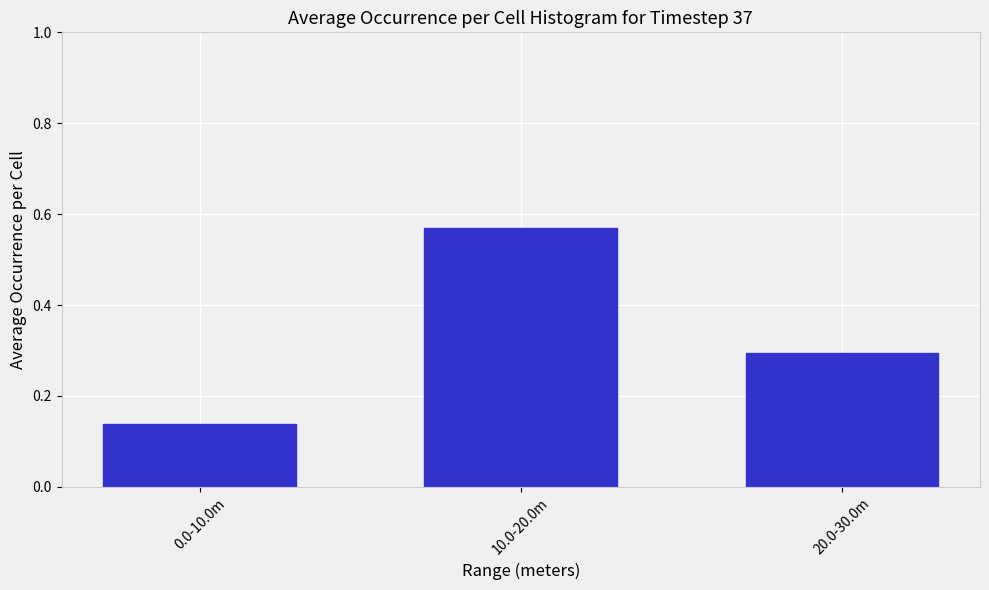

List the labels in order of value, largest first.

10.0-20.0m, 20.0-30.0m, 0.0-10.0m